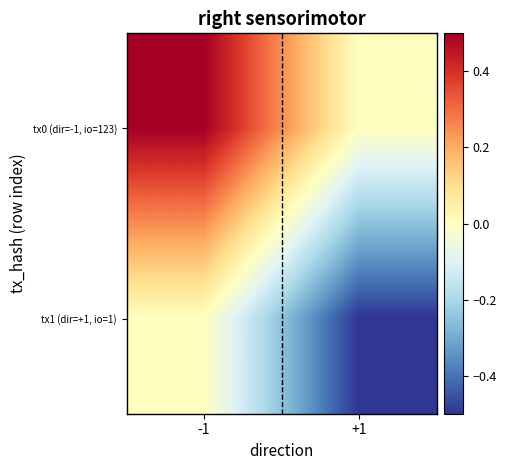

At which category does the chart reach its peak across all series?

-1